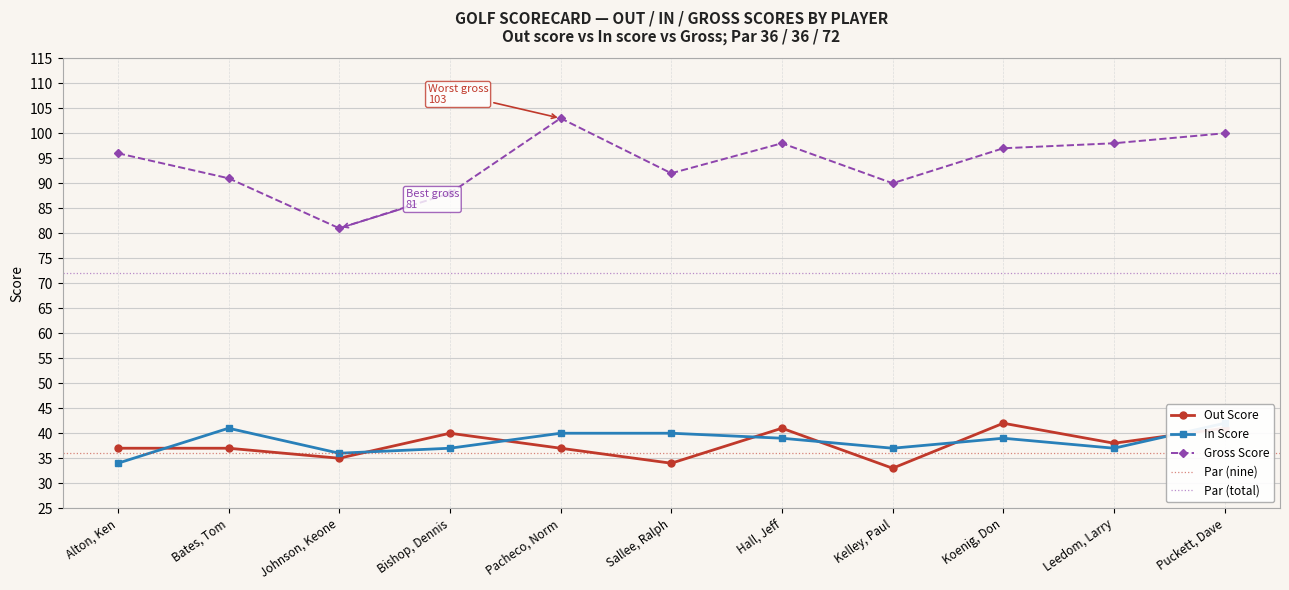

Where is the first local maximum for Gross Score?

Pacheco, Norm